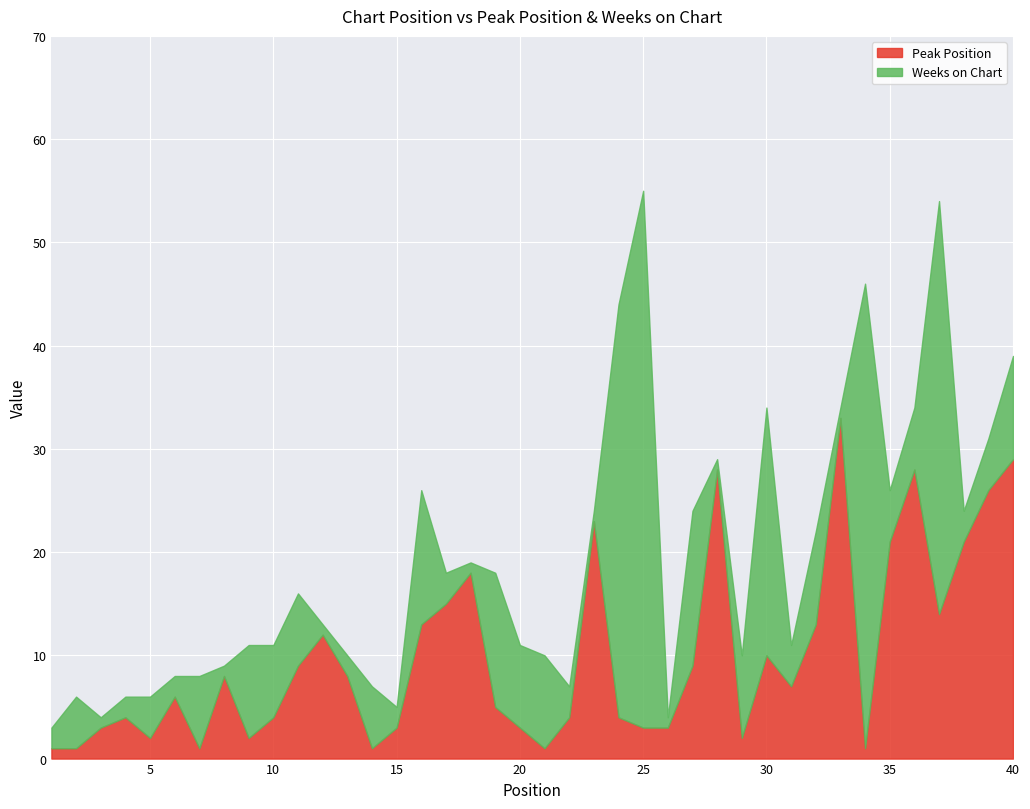

Reading left to right, transcribe all the data shown in this chart.

Peak Position: 1	1	3	4	2	6	1	8	2	4	9	12	8	1	3	13	15	18	5	3	1	4	23	4	3	3	9	28	2	10	7	13	33	1	21	28	14	21	26	29
Weeks on Chart: 2	5	1	2	4	2	7	1	9	7	7	1	2	6	2	13	3	1	13	8	9	3	1	40	52	1	15	1	8	24	4	9	1	45	5	6	40	3	5	10